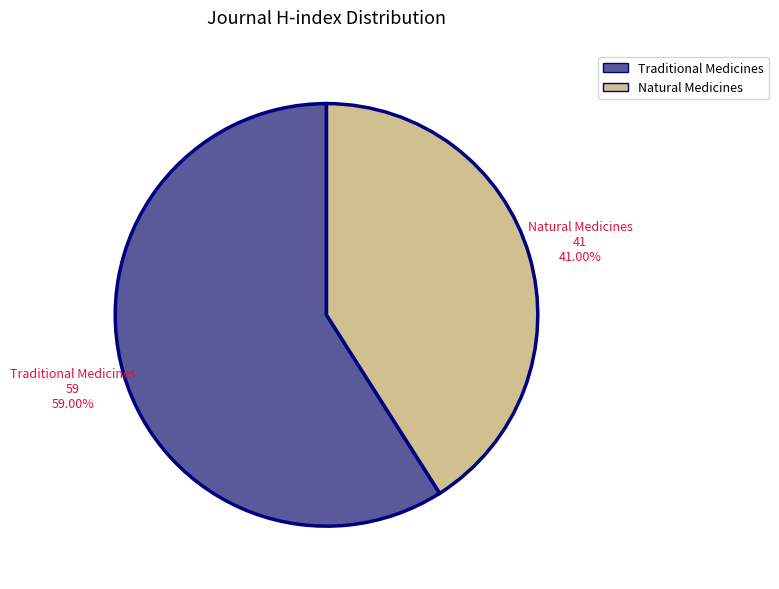

Which category has the smallest portion of the pie?

Natural Medicines